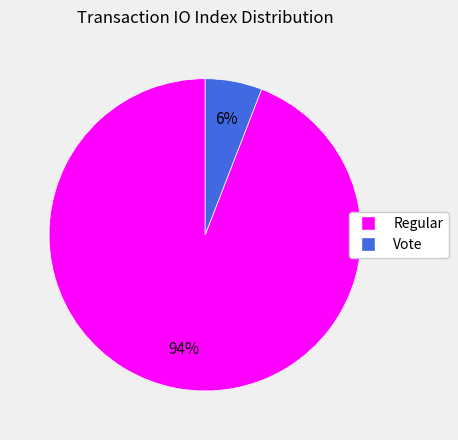

To the nearest percent, what is the average slice percentage?

50%